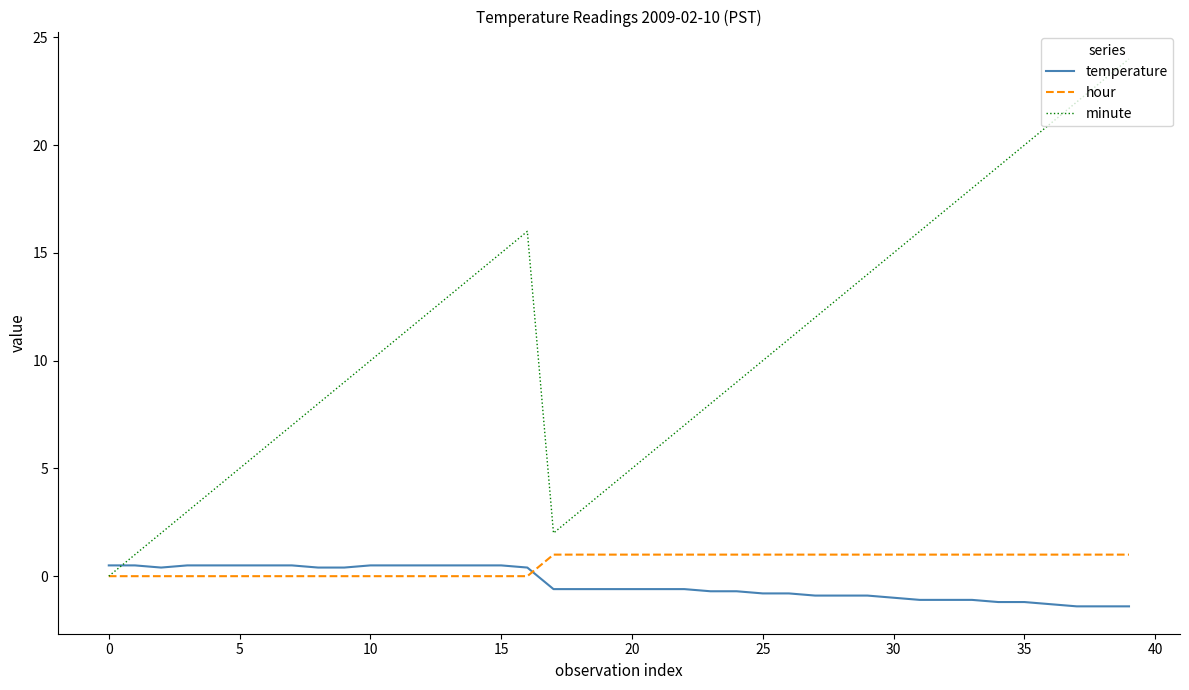

Which series ends up on top after the final intersection of minute and temperature?

minute